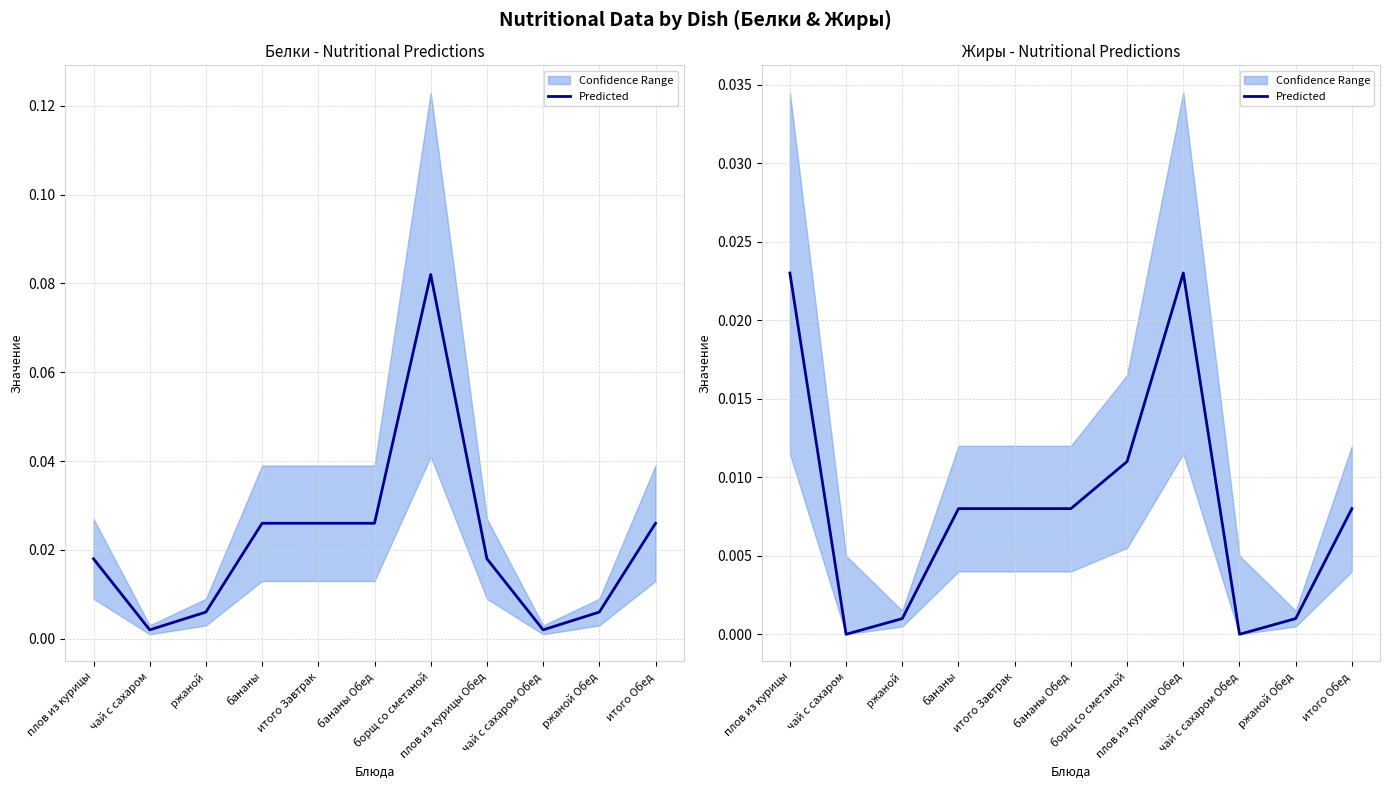

The chart shows a value of 0.0 at бананы. True or false?

False